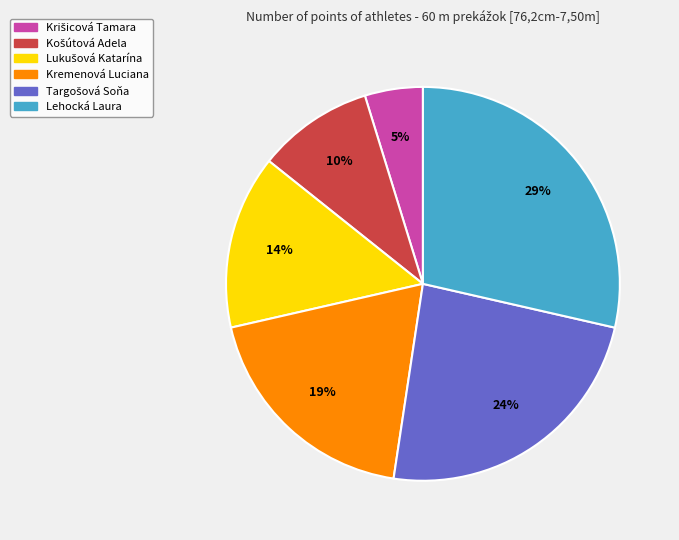

Is it true that Kremenová Luciana is 19% of the pie?

True